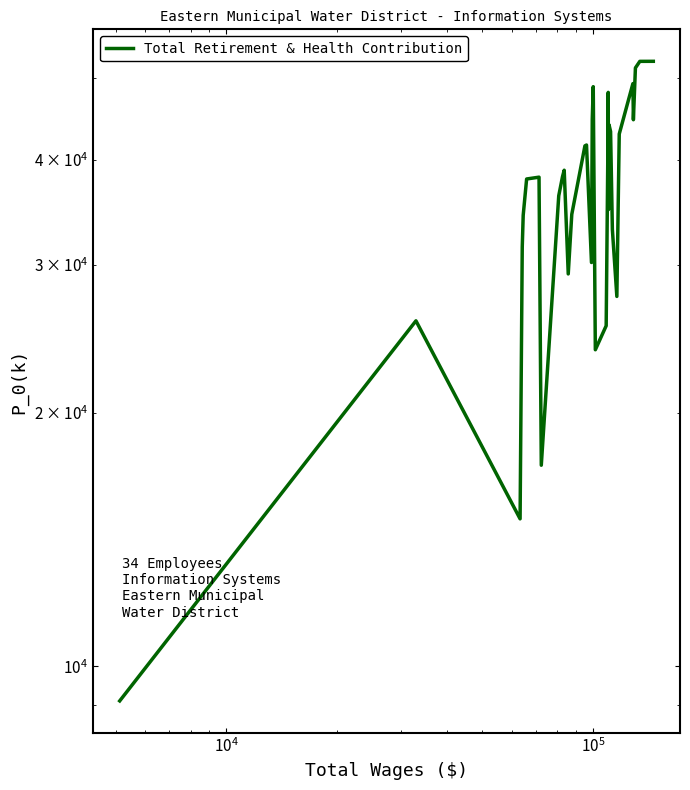

Does the chart have visible grid lines?

No